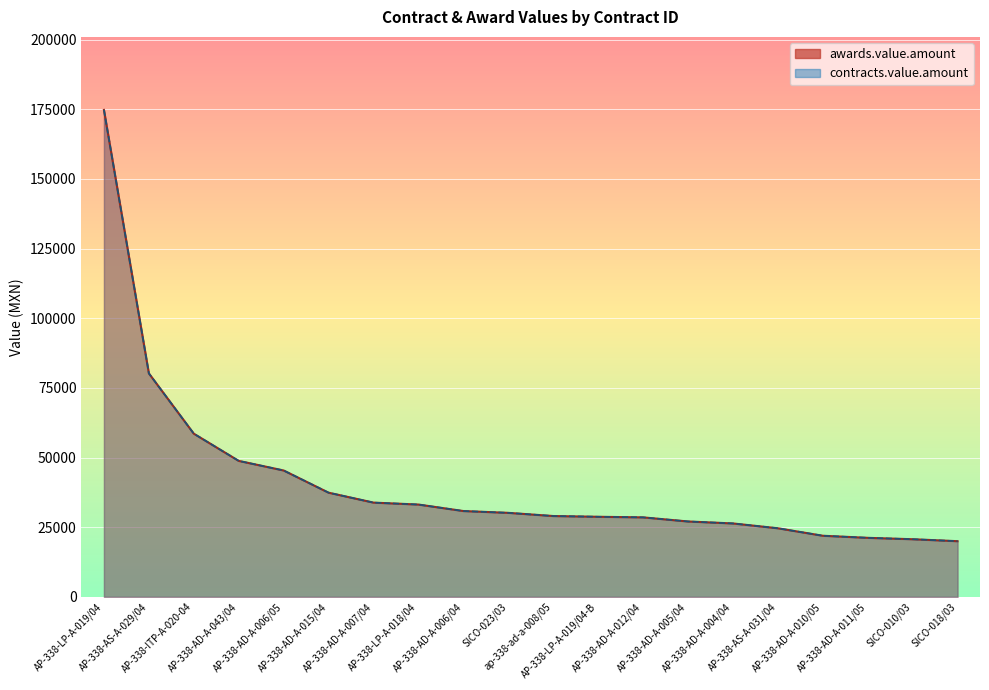

At which label is contracts.value.amount closest to 97359?

AP-338-AS-A-029/04